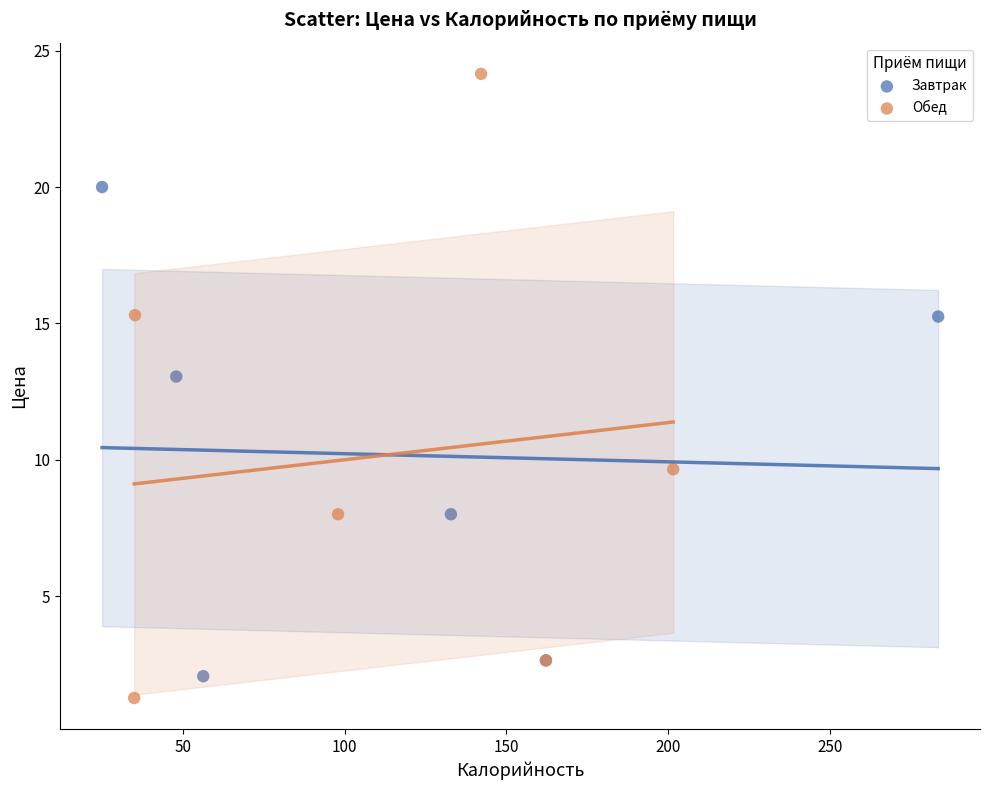

Which series reaches the maximum Y coordinate?

Обед